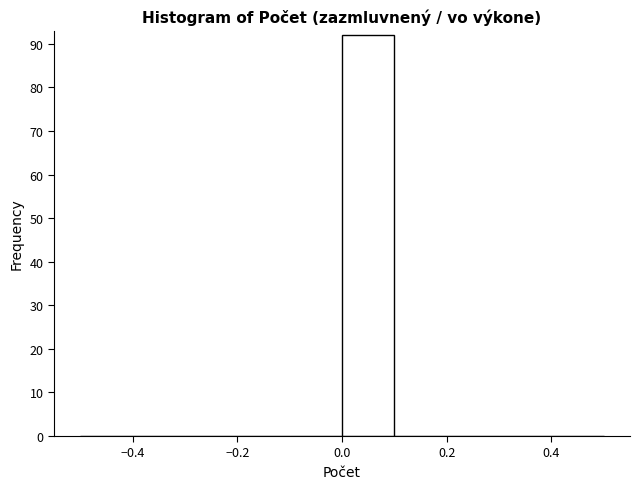

Over which range of the x-axis is the bar tallest?

0.0 to 0.1